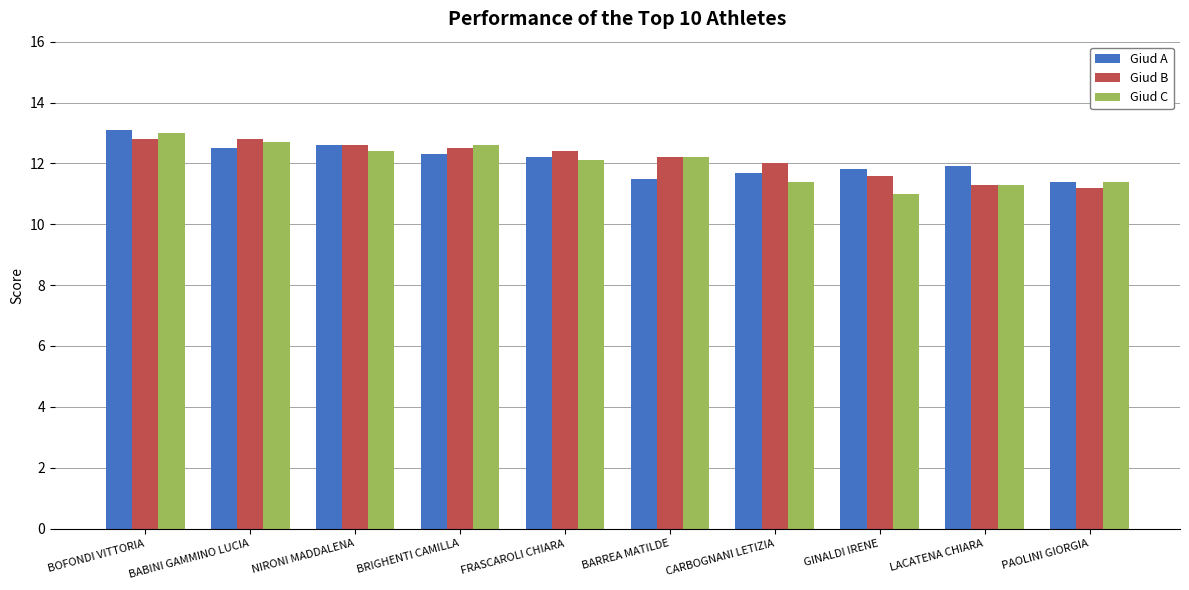

Is it true that Giud C equals 11.4 at PAOLINI GIORGIA?

True